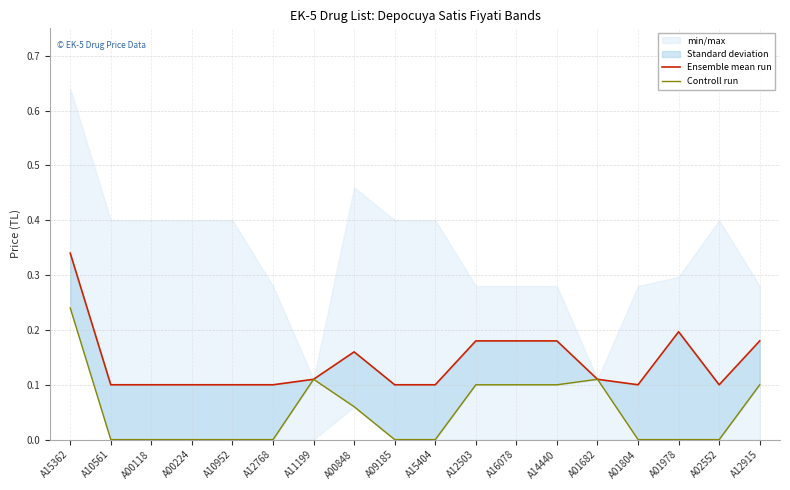

The Controll run series shows 0.0 at A16078. True or false?

False